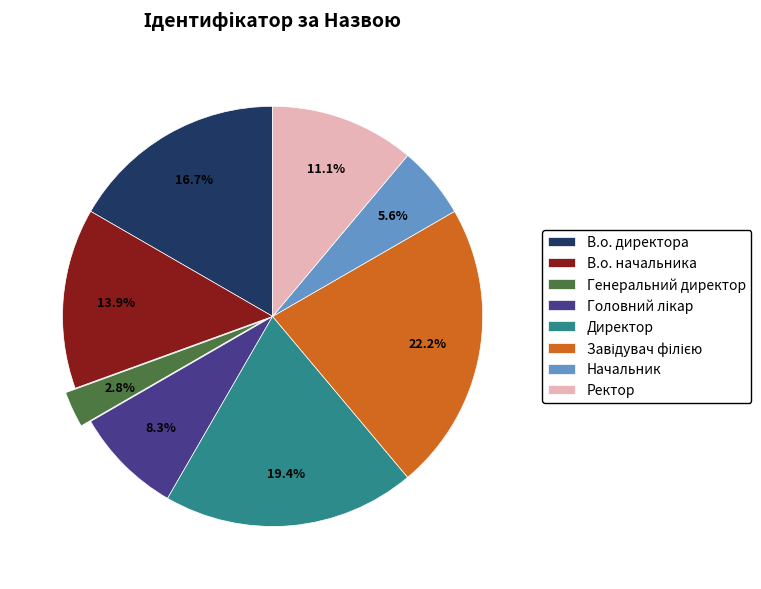

How much of the chart is everything except Генеральний директор?

97.2%